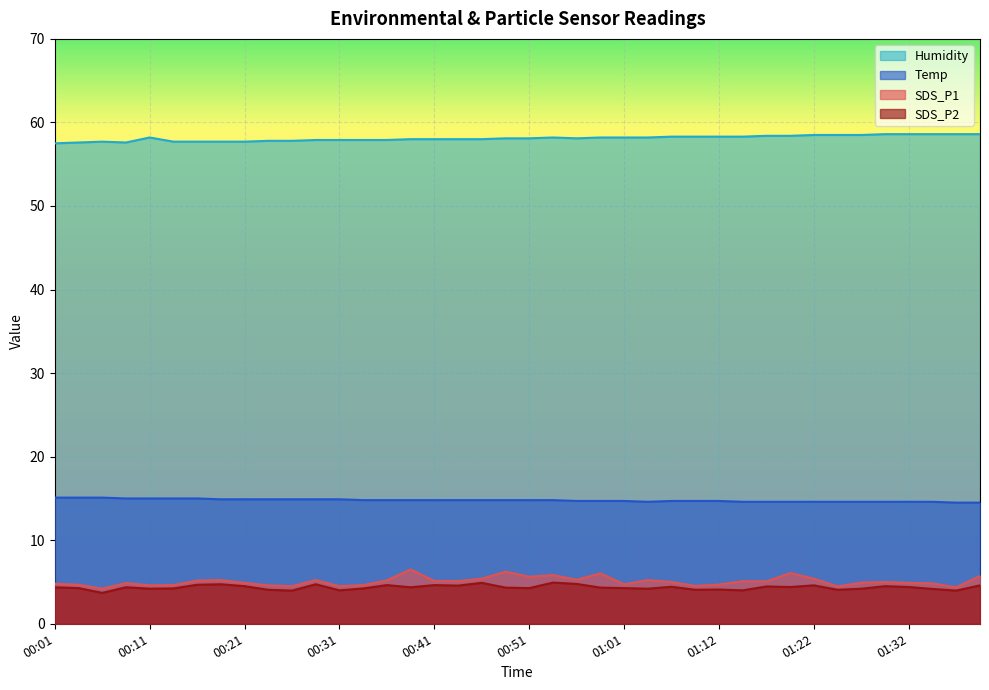

Where does the SDS_P2 series first go above 4?

00:01